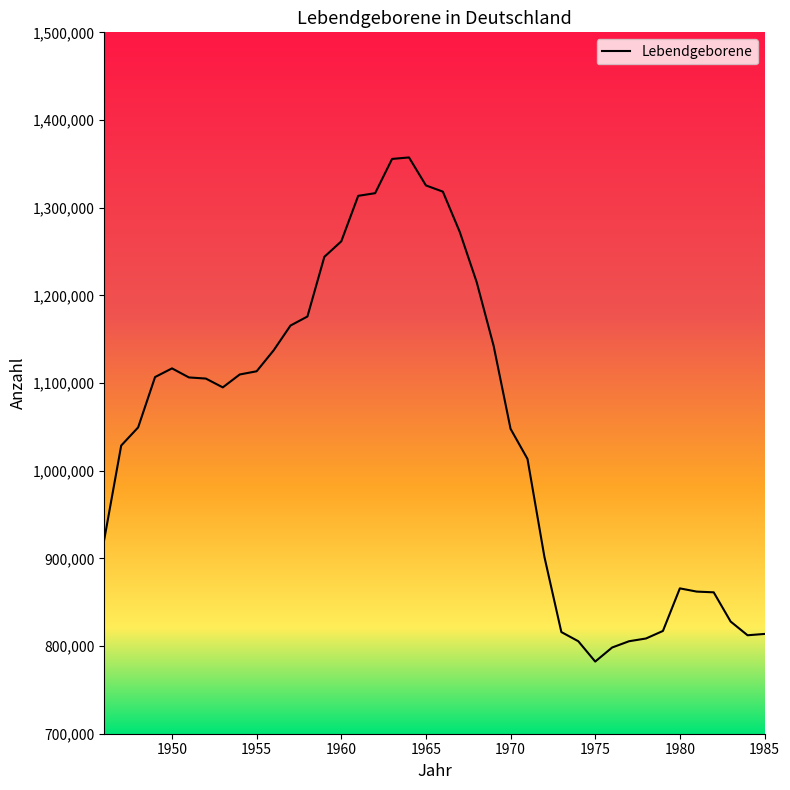

What is the difference between the maximum and minimum values?

574994